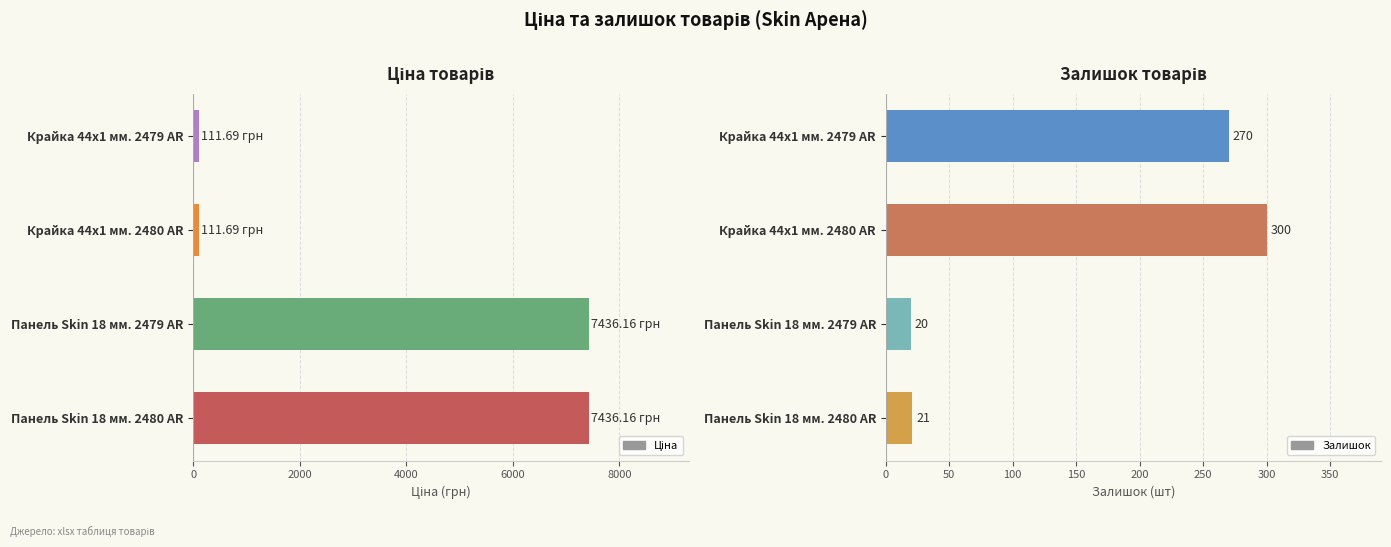

What is the difference between the second highest and second lowest values in the Залишок series?

249.0